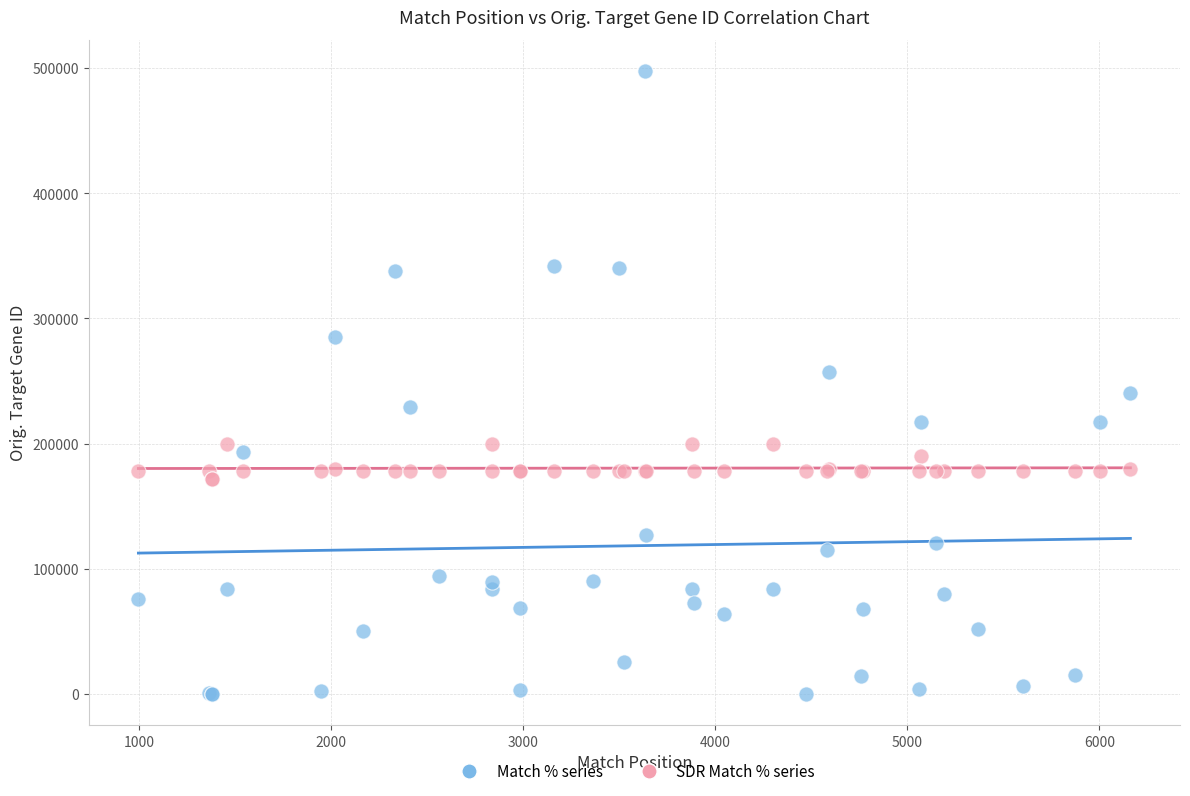

Which series reaches the minimum Y coordinate?

Match % series